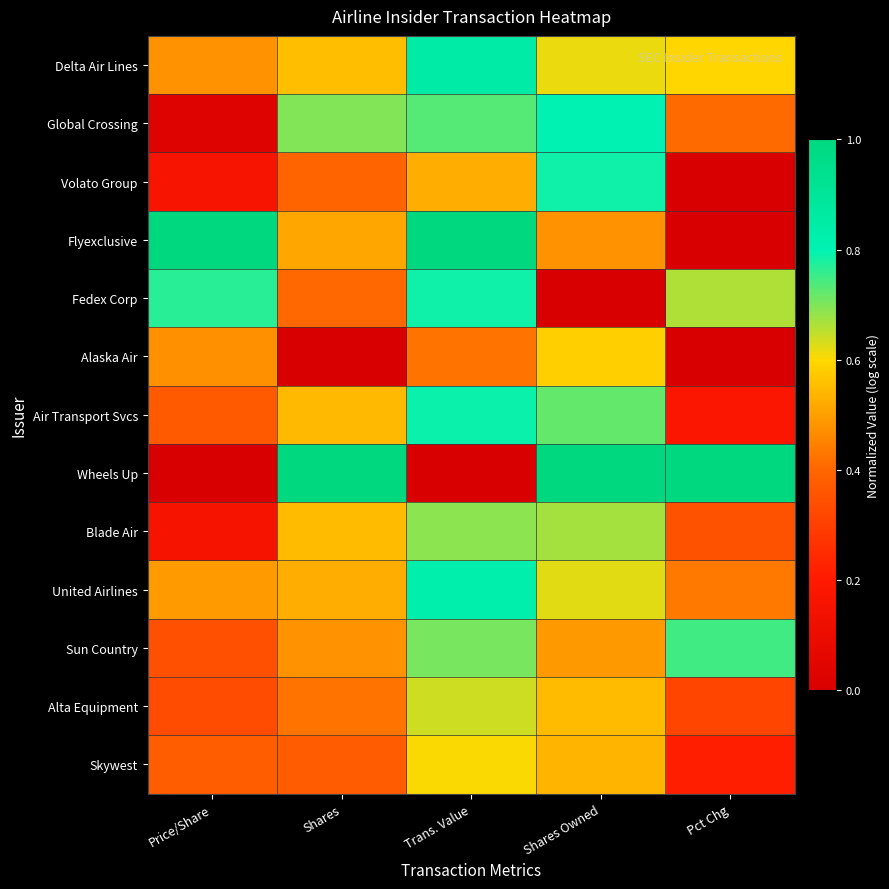

Which series has the widest spread of values?

Flyexclusive